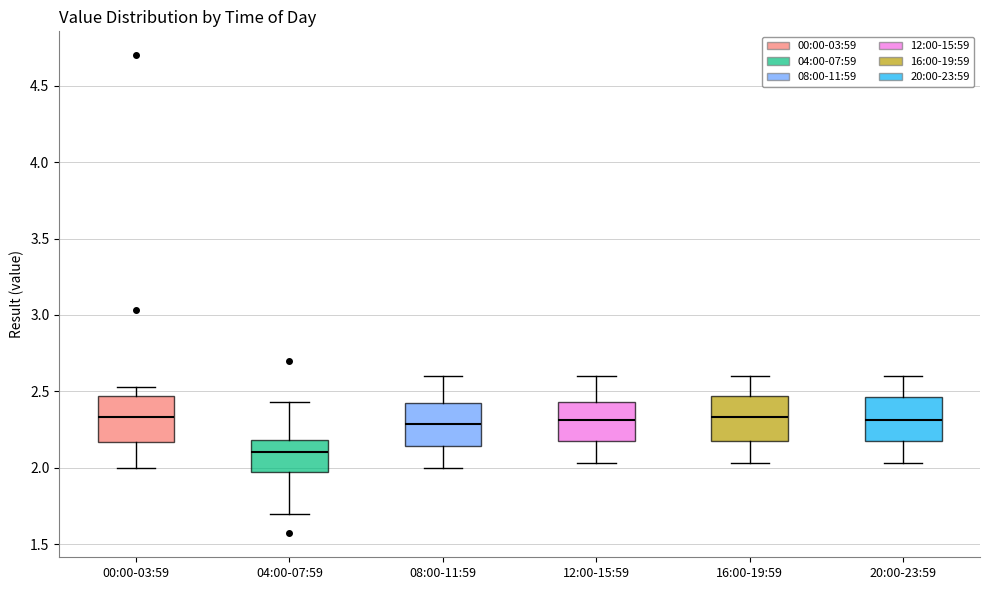

Where is the upper edge of the box for 00:00-03:59 on the y-axis? The values are not printed on the chart, so give them approximately, as read against the axis.

2.45